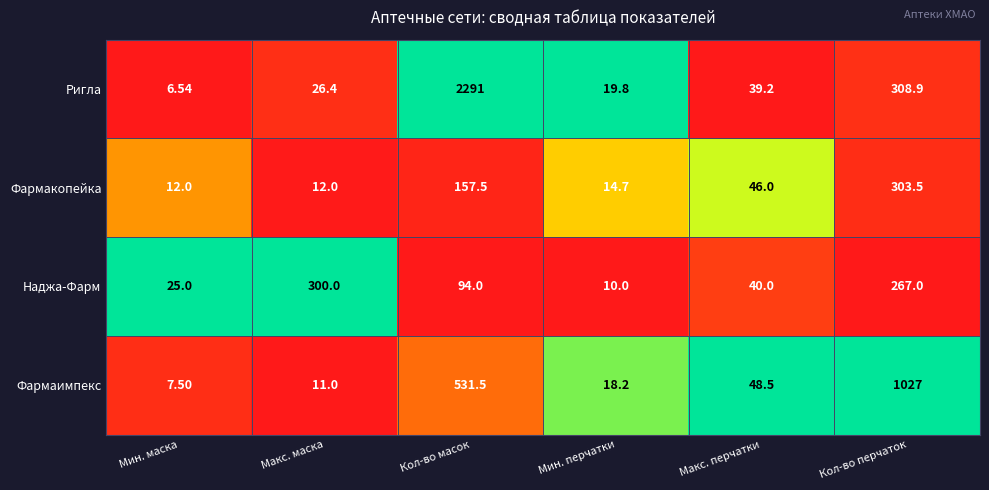

How many distinct data groups are displayed?

4